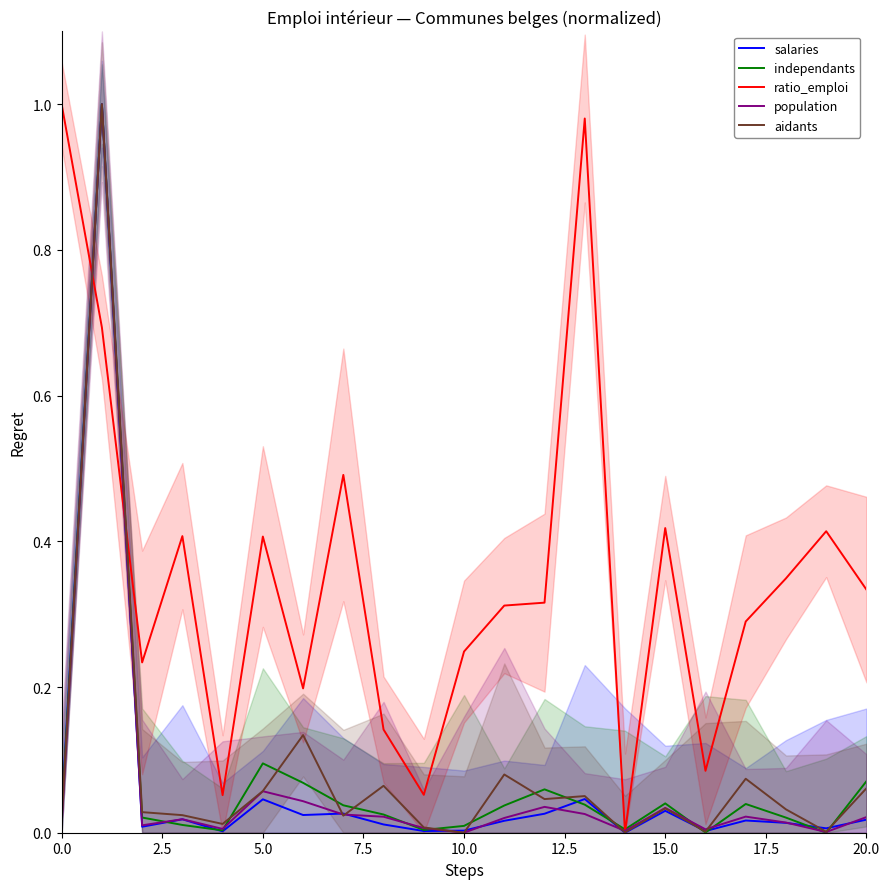

List the series in order of their peak value, highest first.

salaries, independants, ratio_emploi, population, aidants